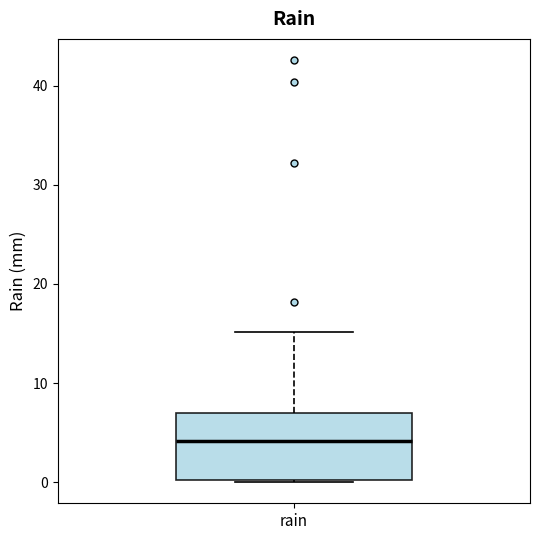

Read this box plot against the y-axis: the position of the median line, the range covered by the box, and the ends of both whiskers. The values are not printed on the chart, so give them approximately, as read against the axis.

median 4, box 0 to 7, whiskers 0 to 15